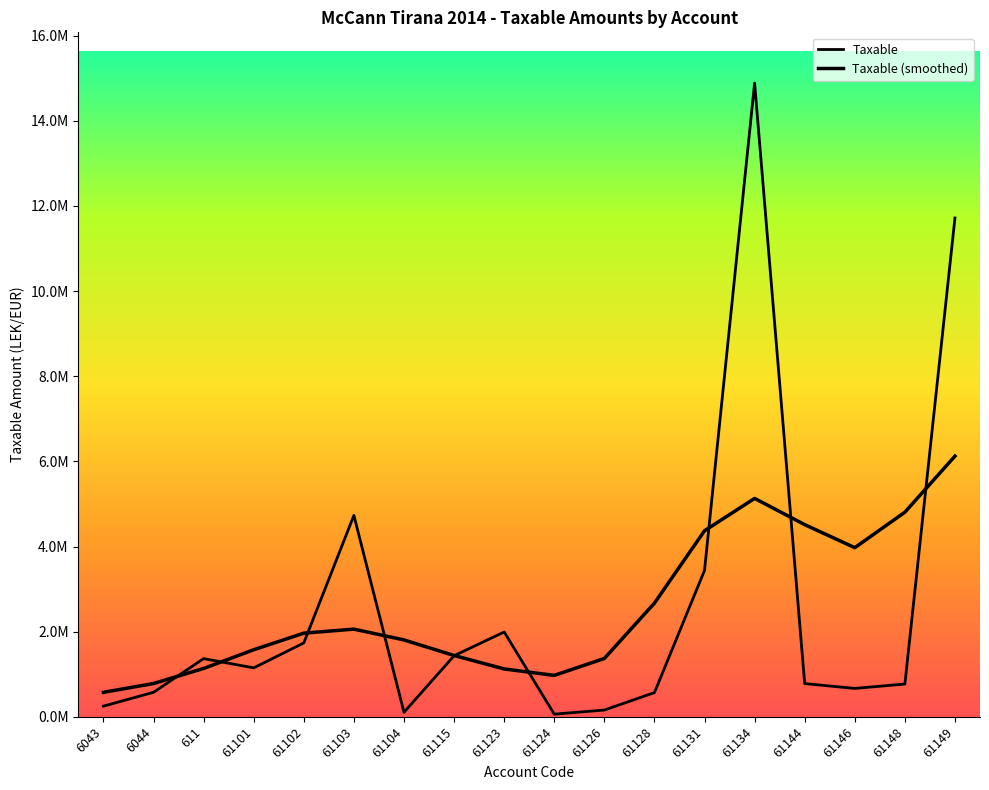

What are all the series names shown in the legend?

Taxable, Taxable (smoothed)